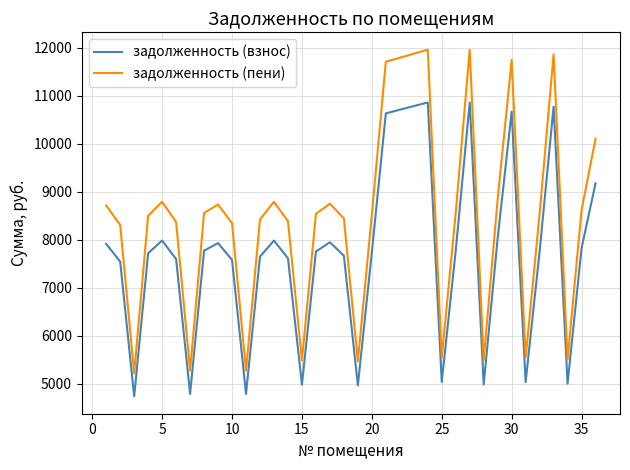

List the series in order of their overall mean, highest first.

задолженность (пени), задолженность (взнос)